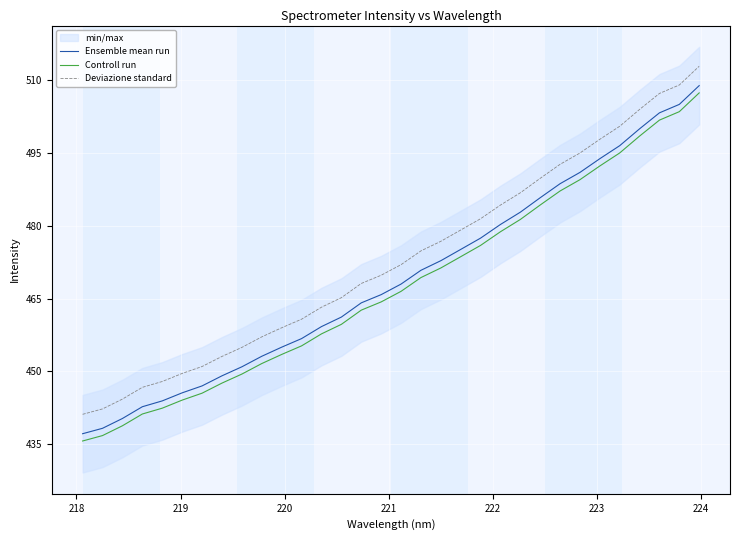

True or false: Ensemble mean run and Deviazione standard cross at least once.

False